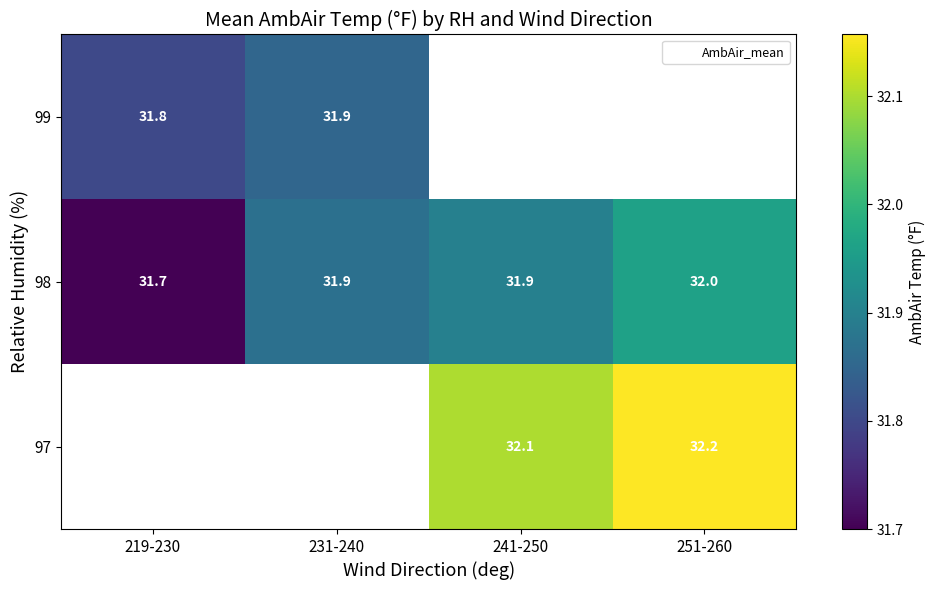

What is the maximum value shown in the chart?

32.2